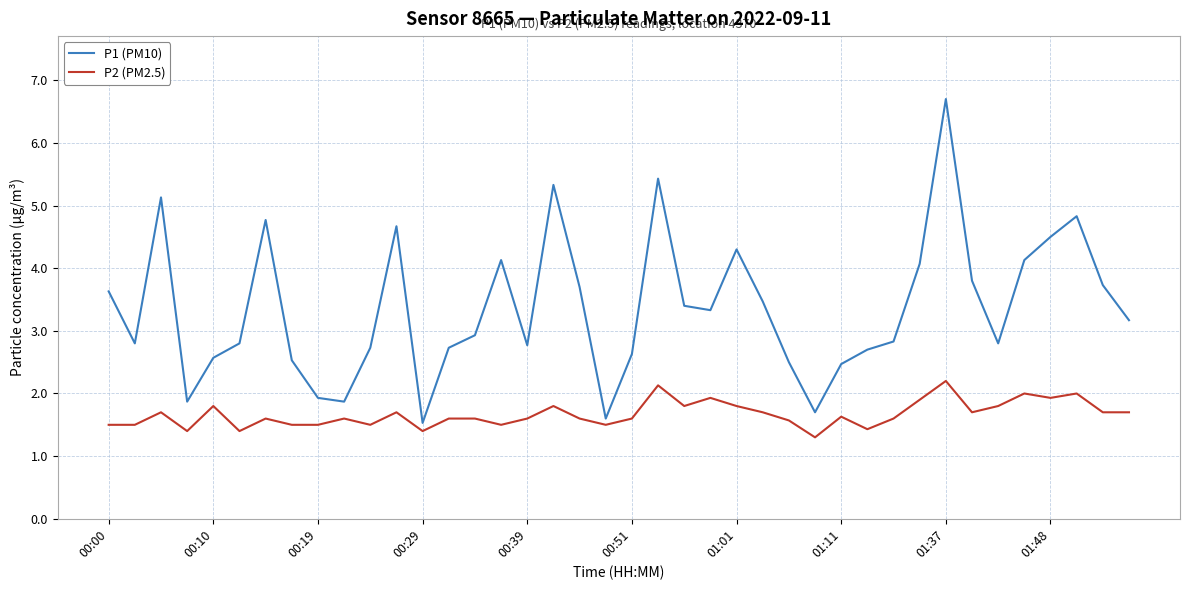

List the series in order of their overall mean, lowest first.

P2 (PM2.5), P1 (PM10)